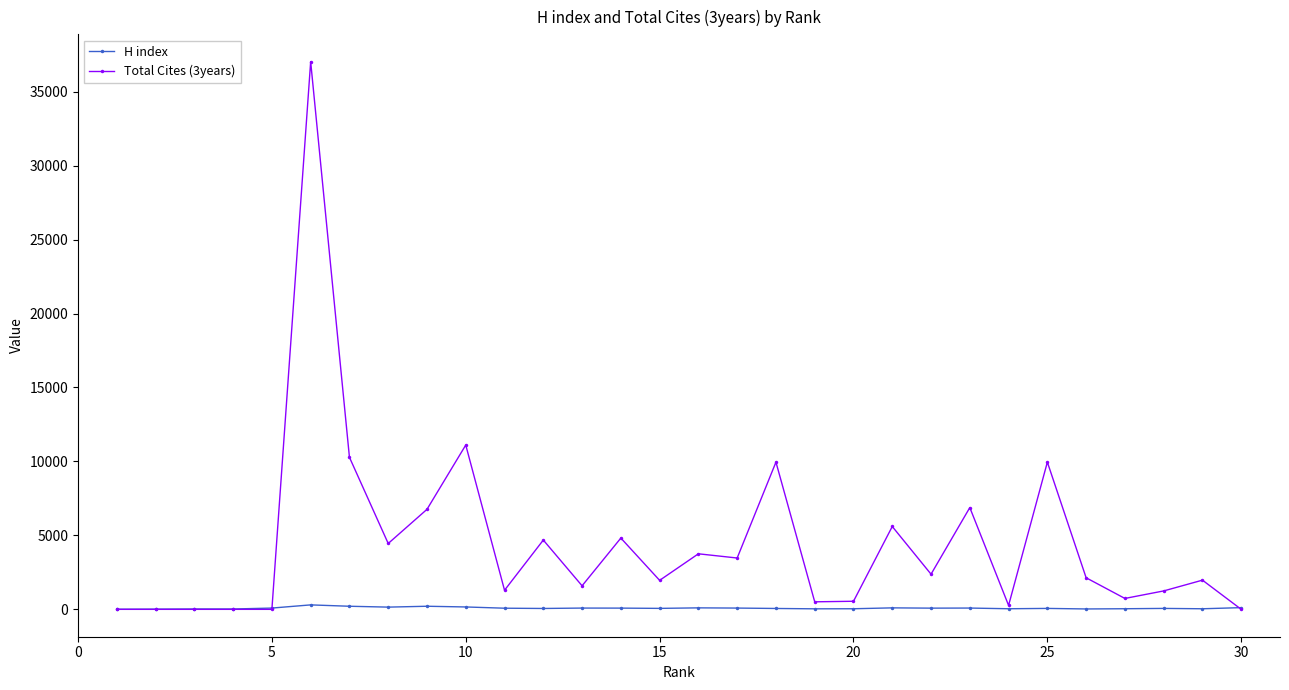

List the series in order of their peak value, lowest first.

H index, Total Cites (3years)